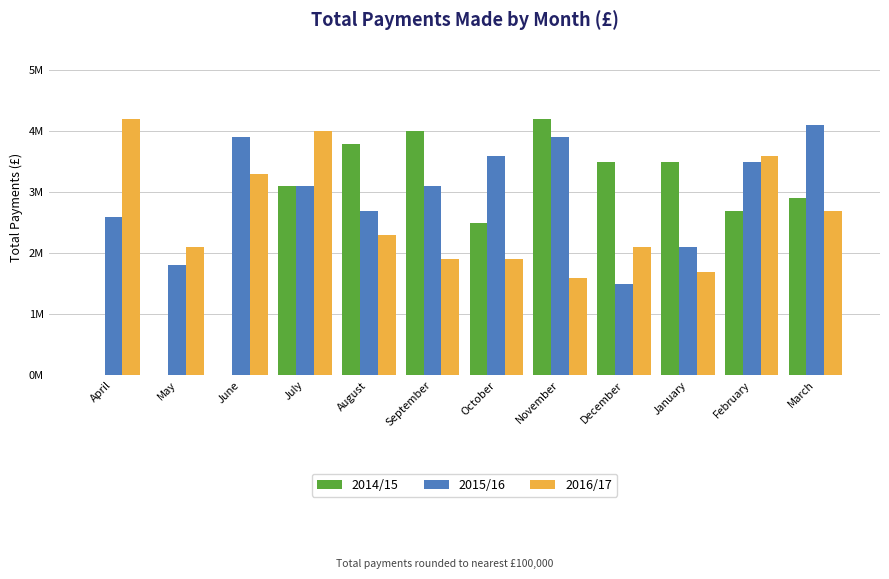

Between August and February, which series saw the biggest shift?

2016/17